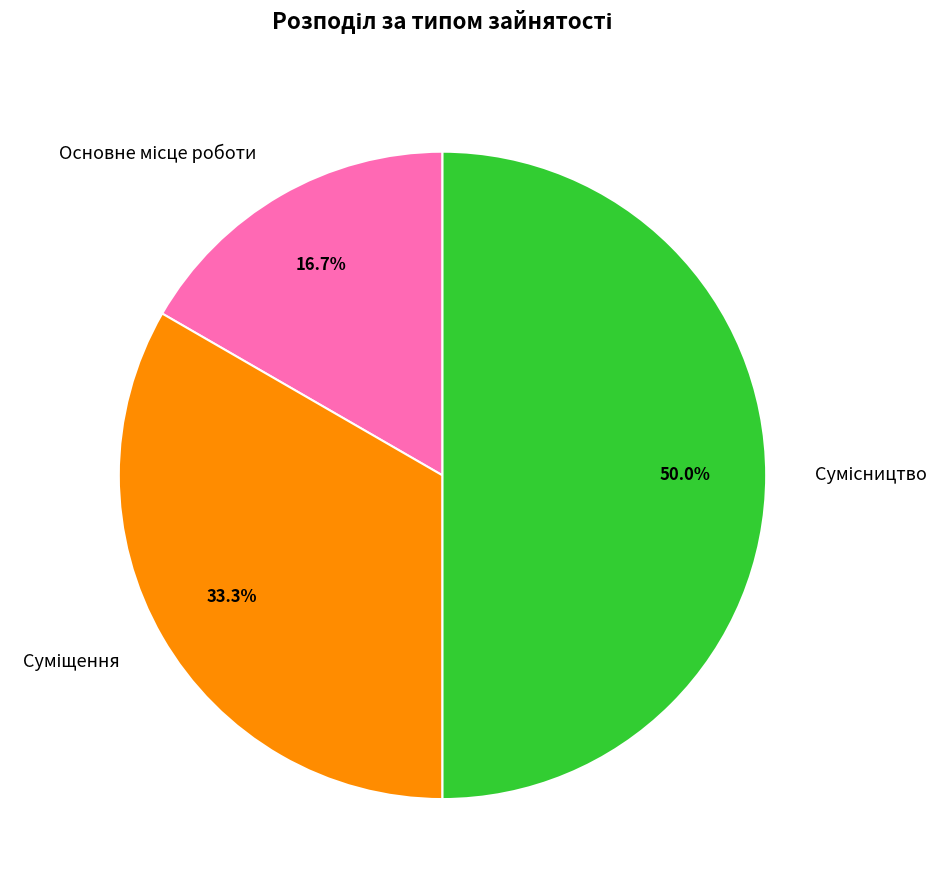

How many segments does this pie chart have?

3